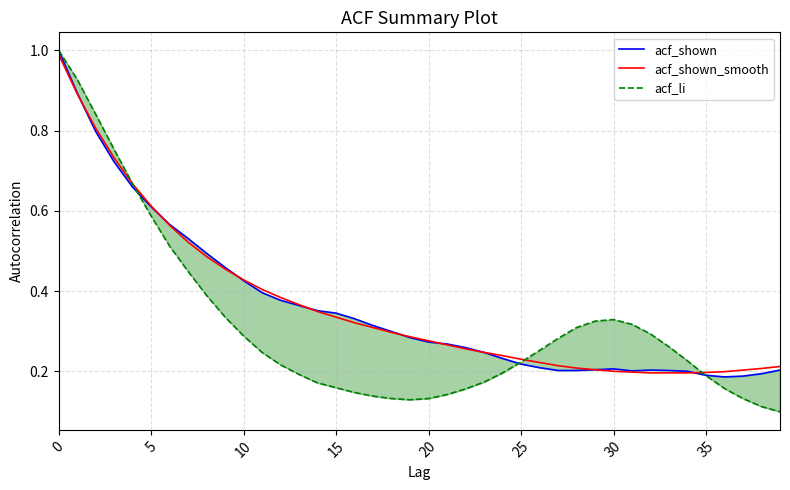

List the series in order of their peak value, highest first.

acf_shown, acf_li, acf_shown_smooth